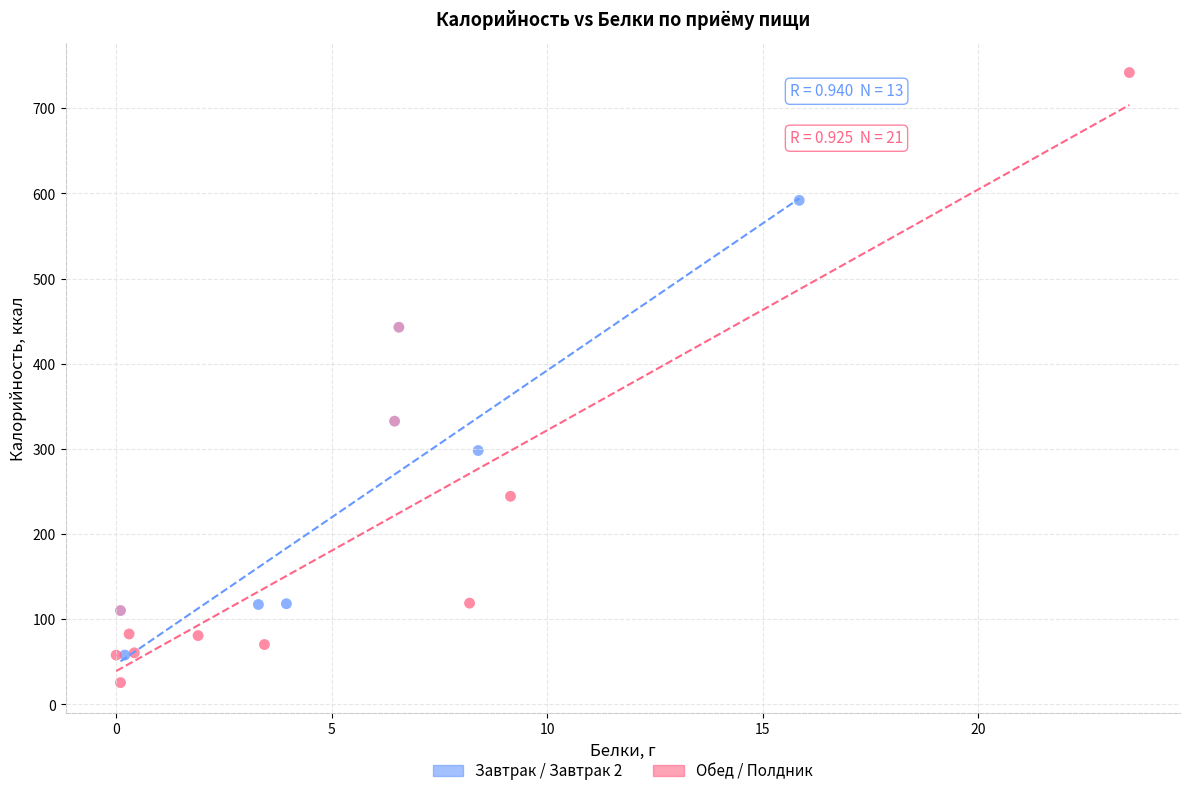

What are all the series names shown in the legend?

Завтрак / Завтрак 2, Обед / Полдник